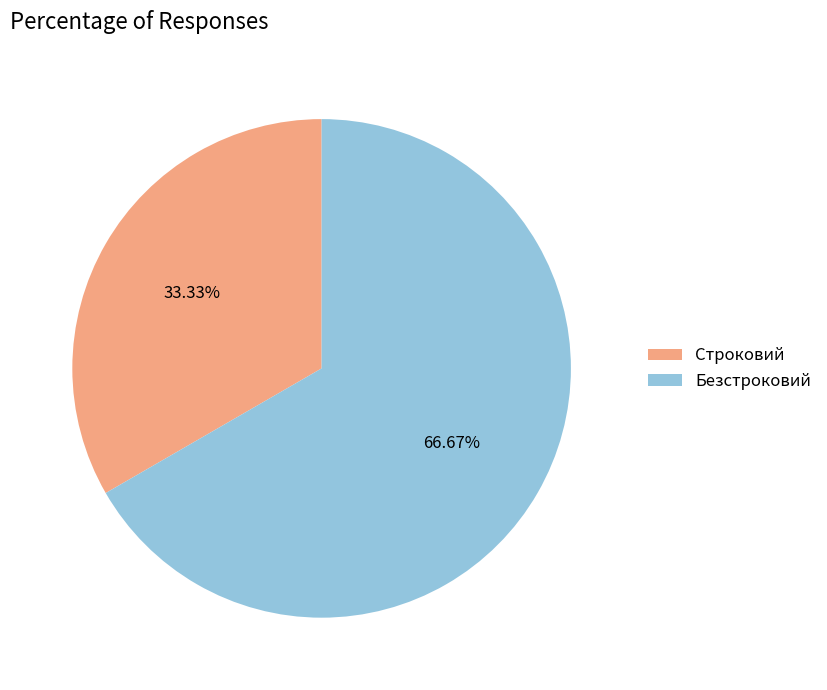

What is the largest slice in the pie chart?

Безстроковий